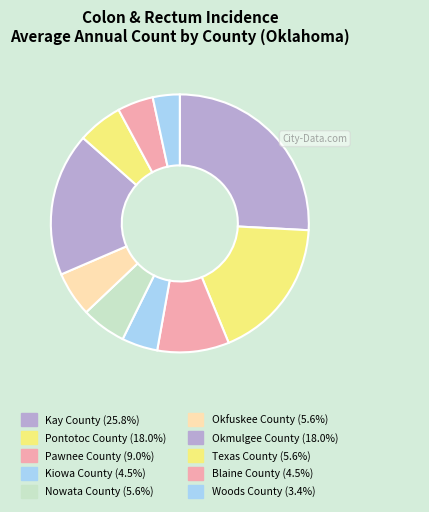

How much of the chart is everything except Okfuskee County?

94.4%